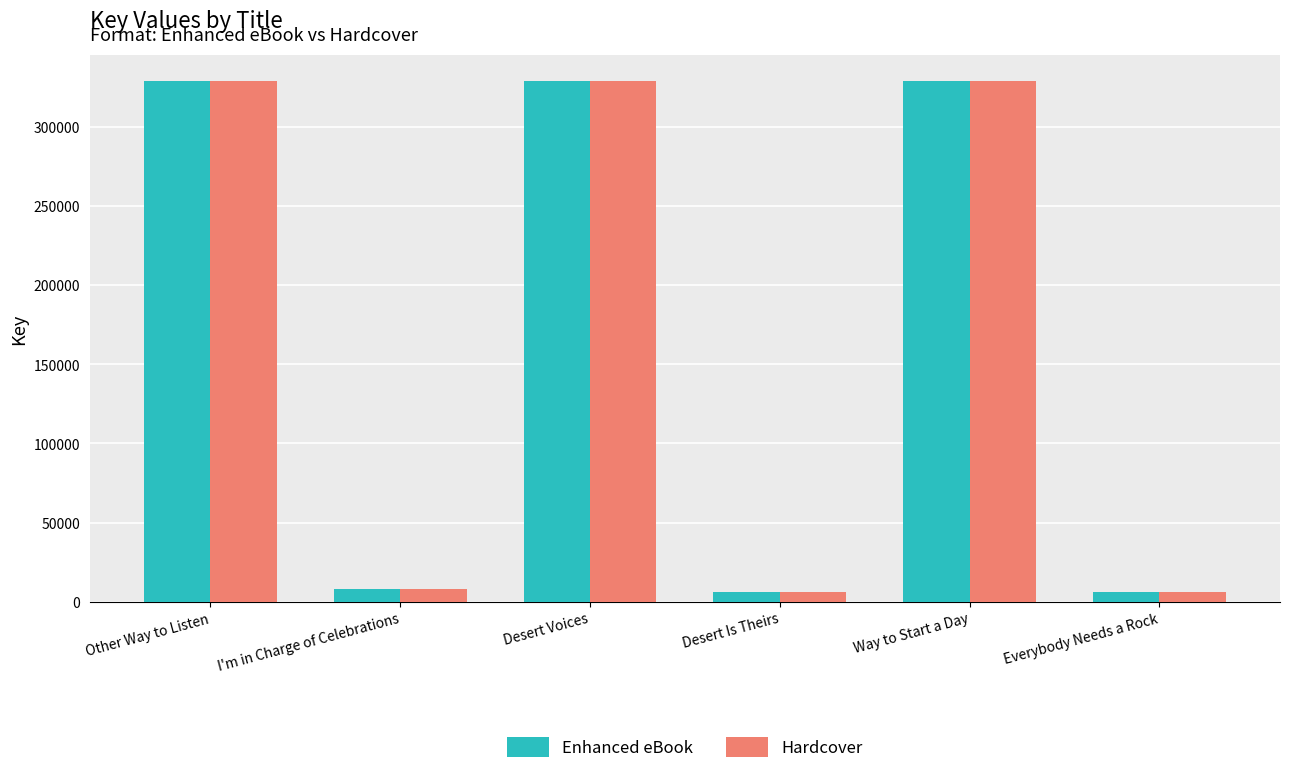

What is the total value across all series at Way to Start a Day?

657430